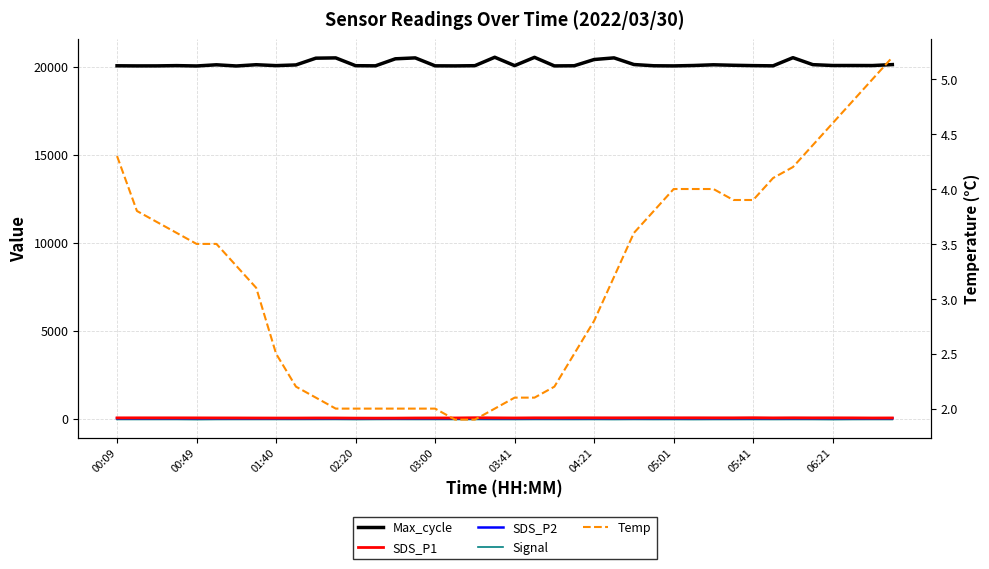

What is the difference between the SDS_P2 values at 35 and 23?

2.6